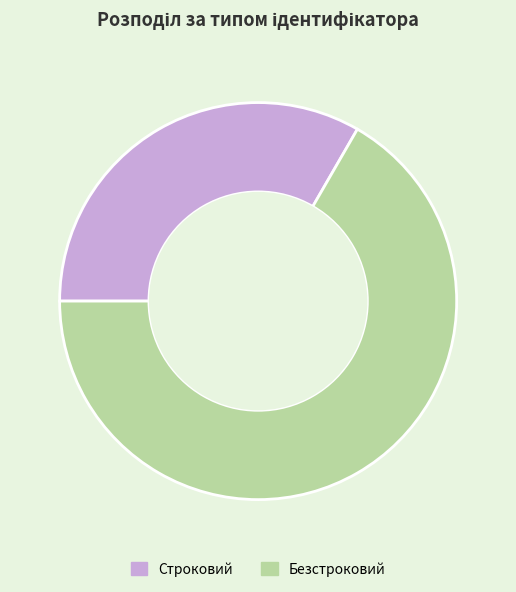

Which category accounts for the majority?

Безстроковий